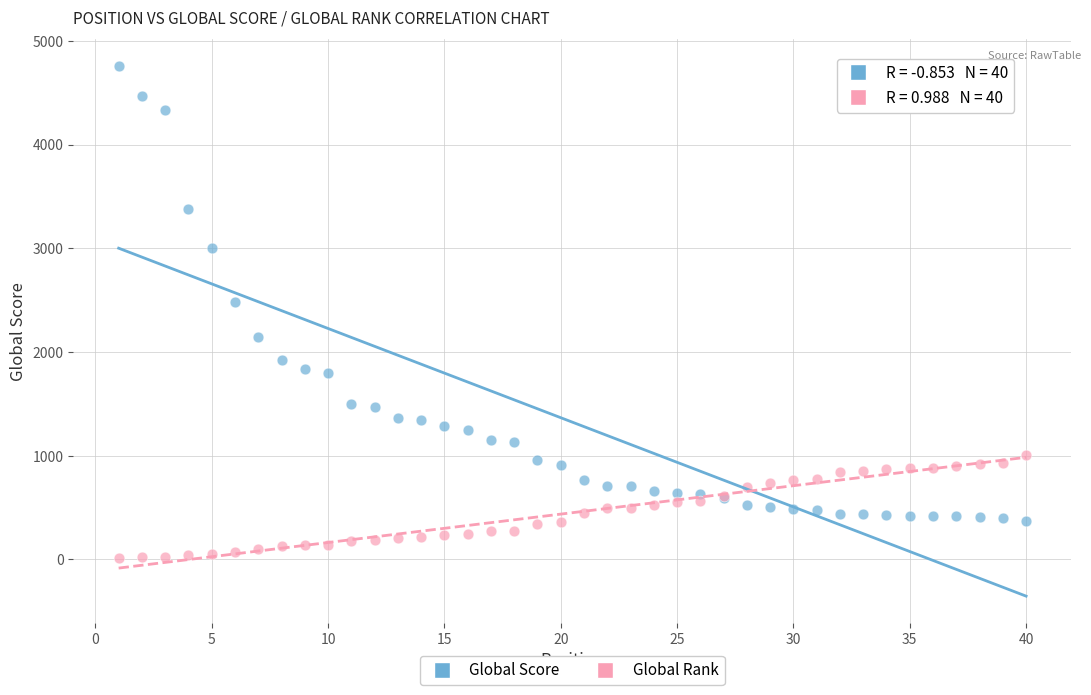

In the Global Score series, what Y value is closest to 2567?

2486